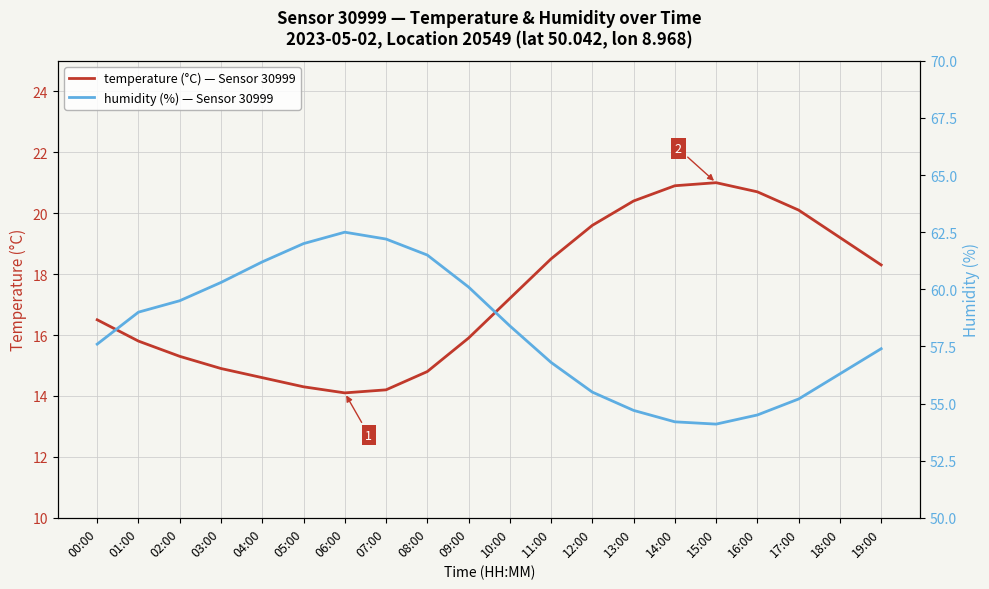

Reading left to right, list all the values displayed in this chart.

temperature (°C) — Sensor 30999: 16.5	15.8	15.3	14.9	14.6	14.3	14.1	14.2	14.8	15.9	17.2	18.5	19.6	20.4	20.9	21.0	20.7	20.1	19.2	18.3
humidity (%) — Sensor 30999: 57.6	59.0	59.5	60.3	61.2	62.0	62.5	62.2	61.5	60.1	58.4	56.8	55.5	54.7	54.2	54.1	54.5	55.2	56.3	57.4